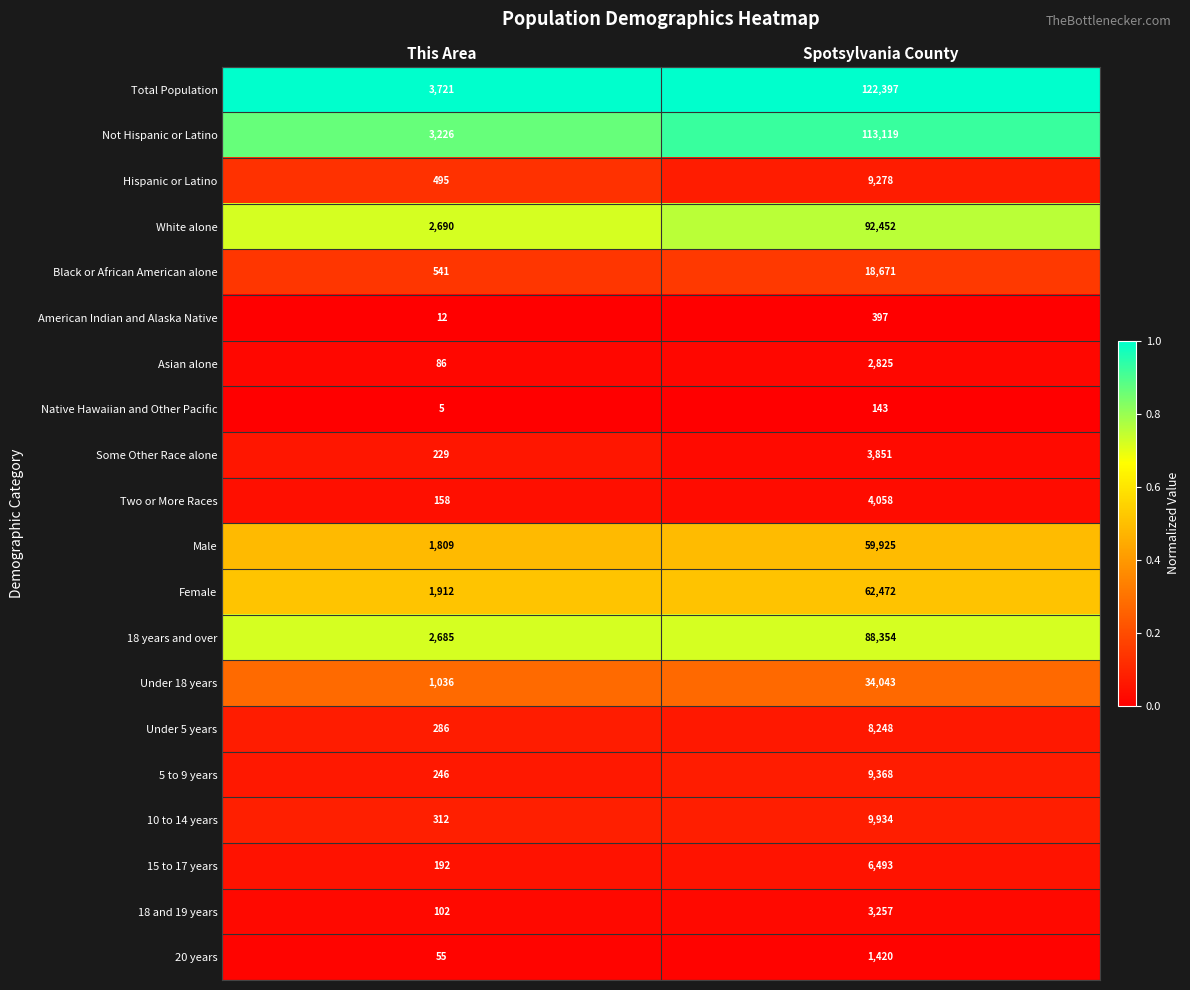

Which series changed the most between This Area and Spotsylvania County?

Total Population